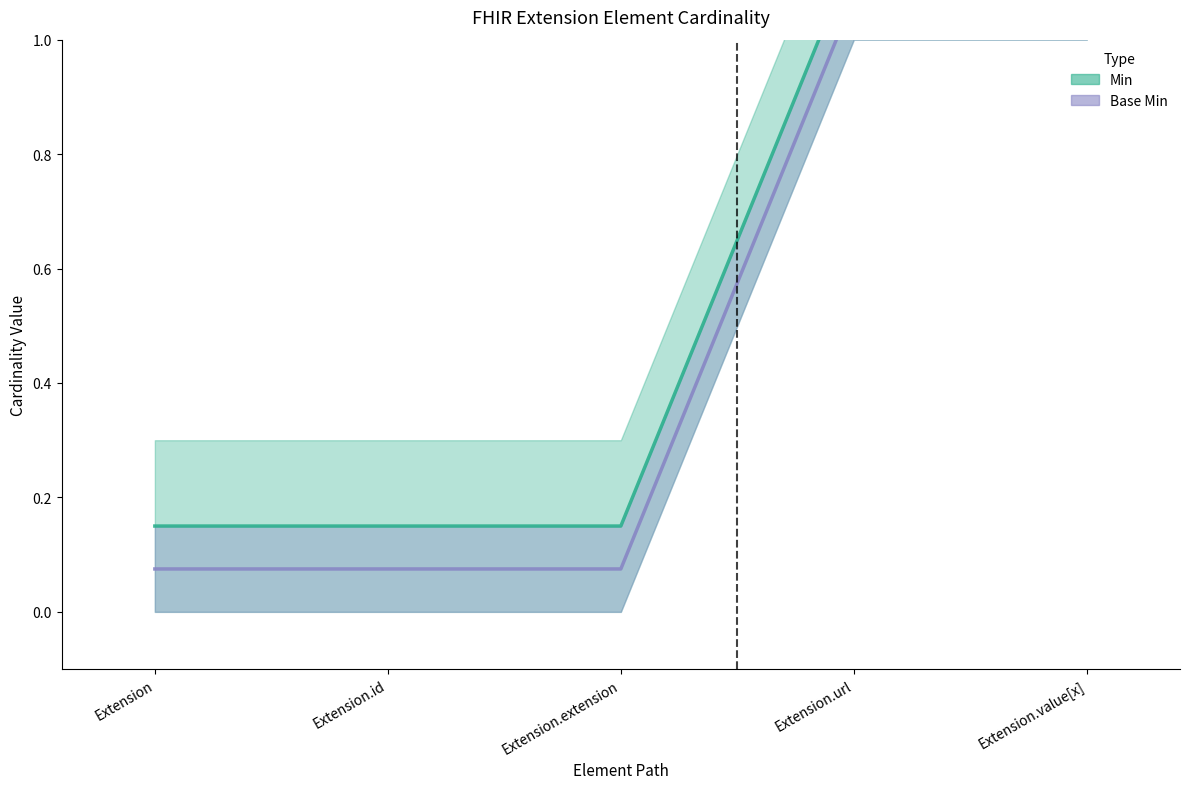

True or false: Min has more than 1 interior local peaks.

False